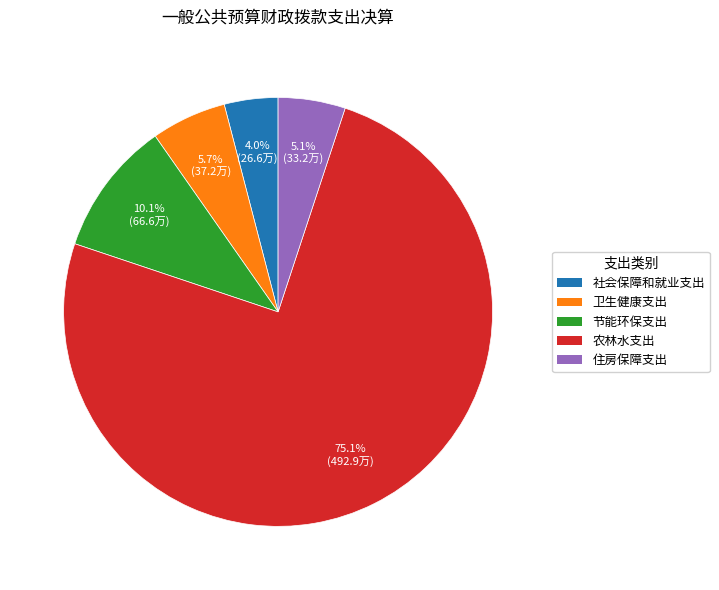

How many segments does this pie chart have?

5